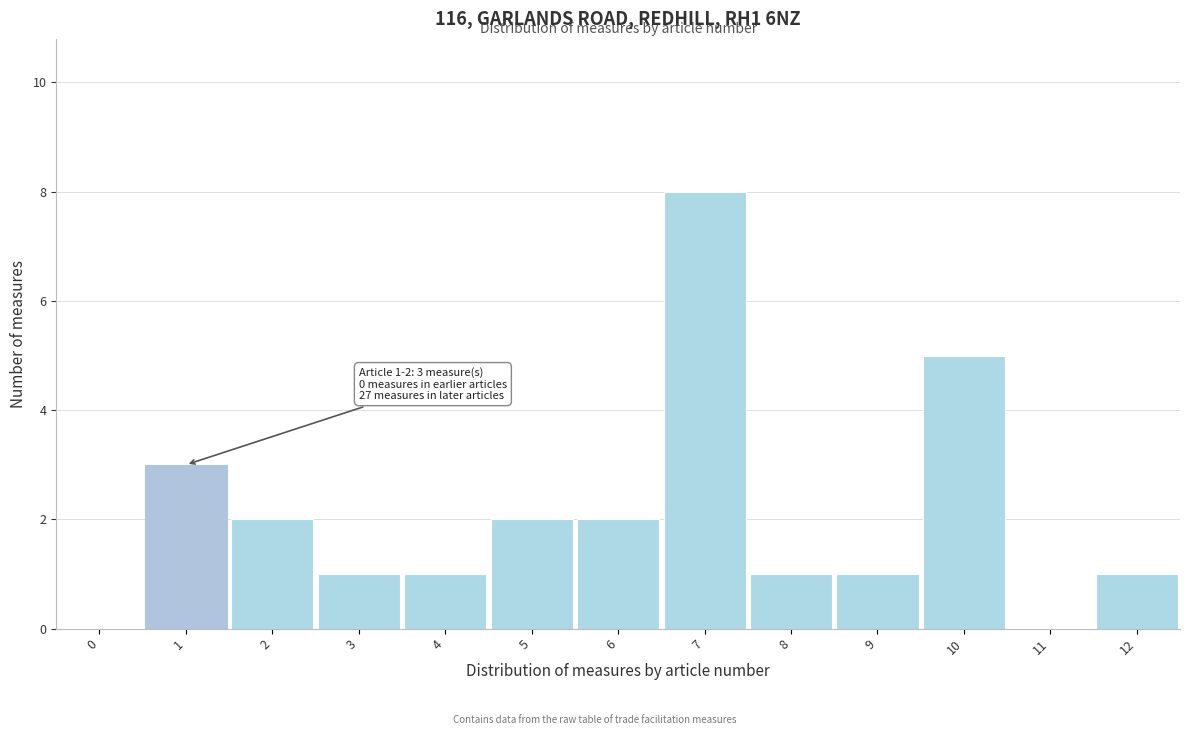

Reading right to left, extract all data points from this chart.

12=1	11=0	10=5	9=1	8=1	7=8	6=2	5=2	4=1	3=1	2=2	1=3	0=0